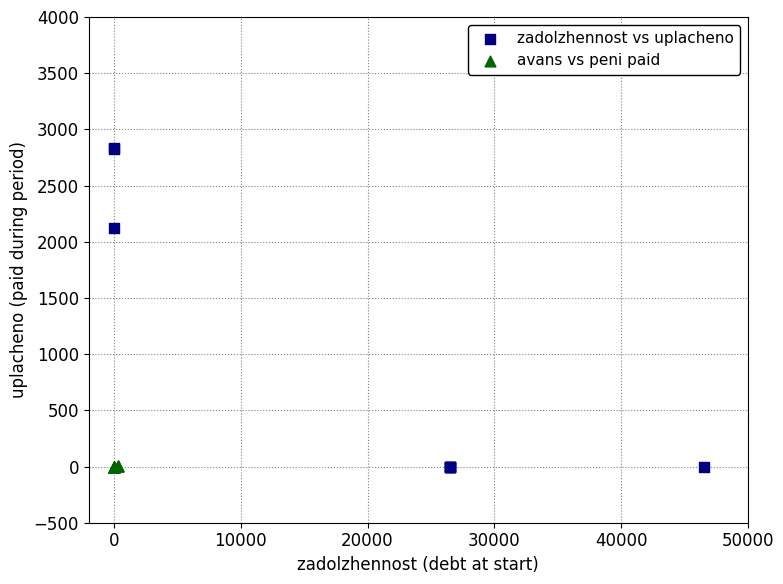

Which series contains the highest Y value?

zadolzhennost vs uplacheno